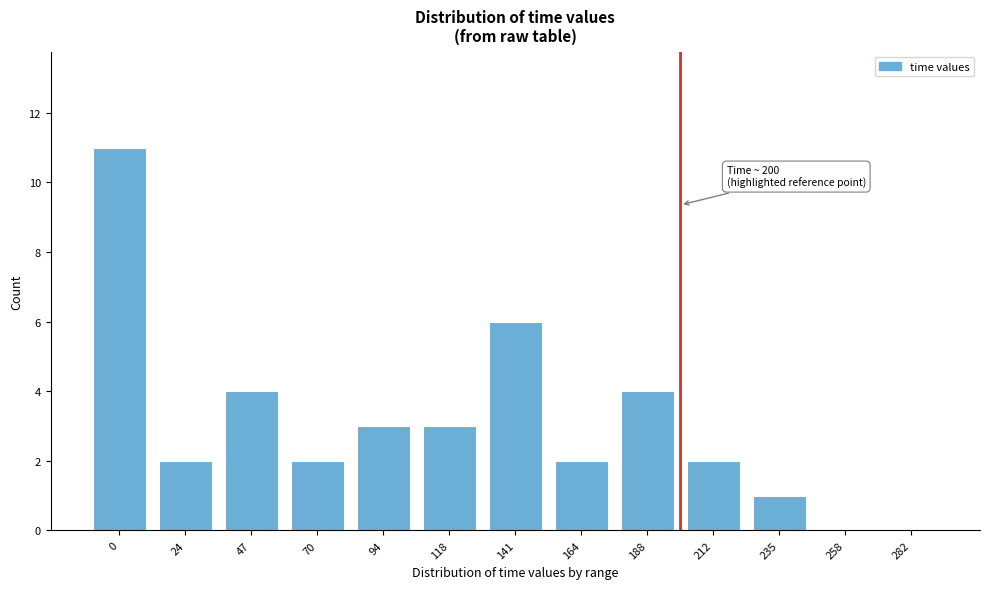

Reading left to right, transcribe all the data shown in this chart.

0=11	24=2	47=4	70=2	94=3	118=3	141=6	164=2	188=4	212=2	235=1	258=0	282=0